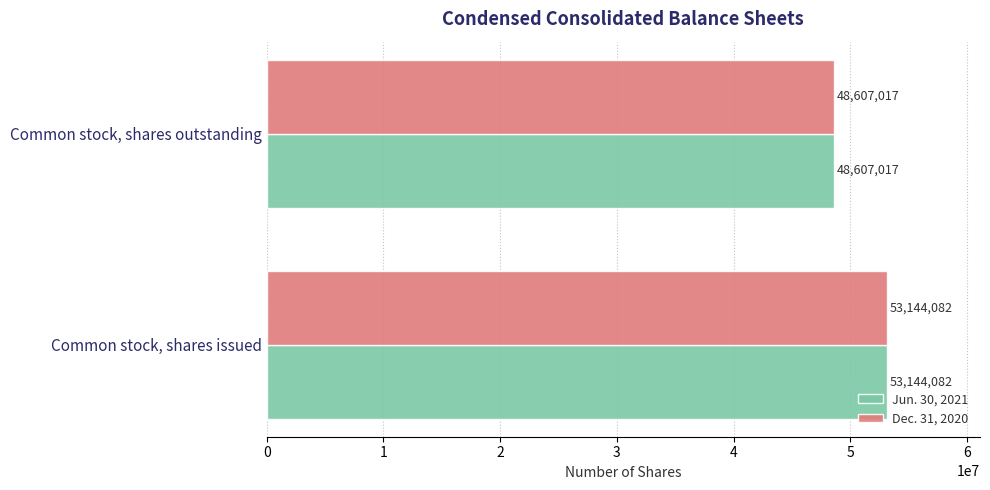

What is the sum of all Jun. 30, 2021 values?

101751099